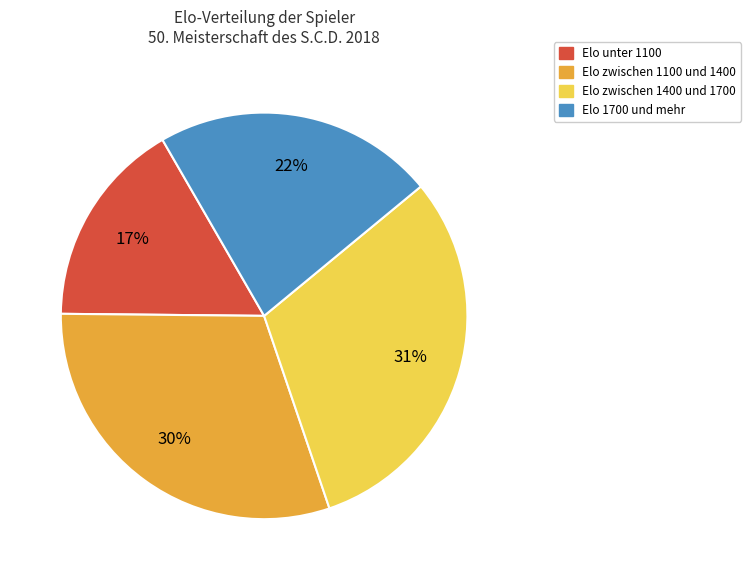

Does any single category account for the majority?

No